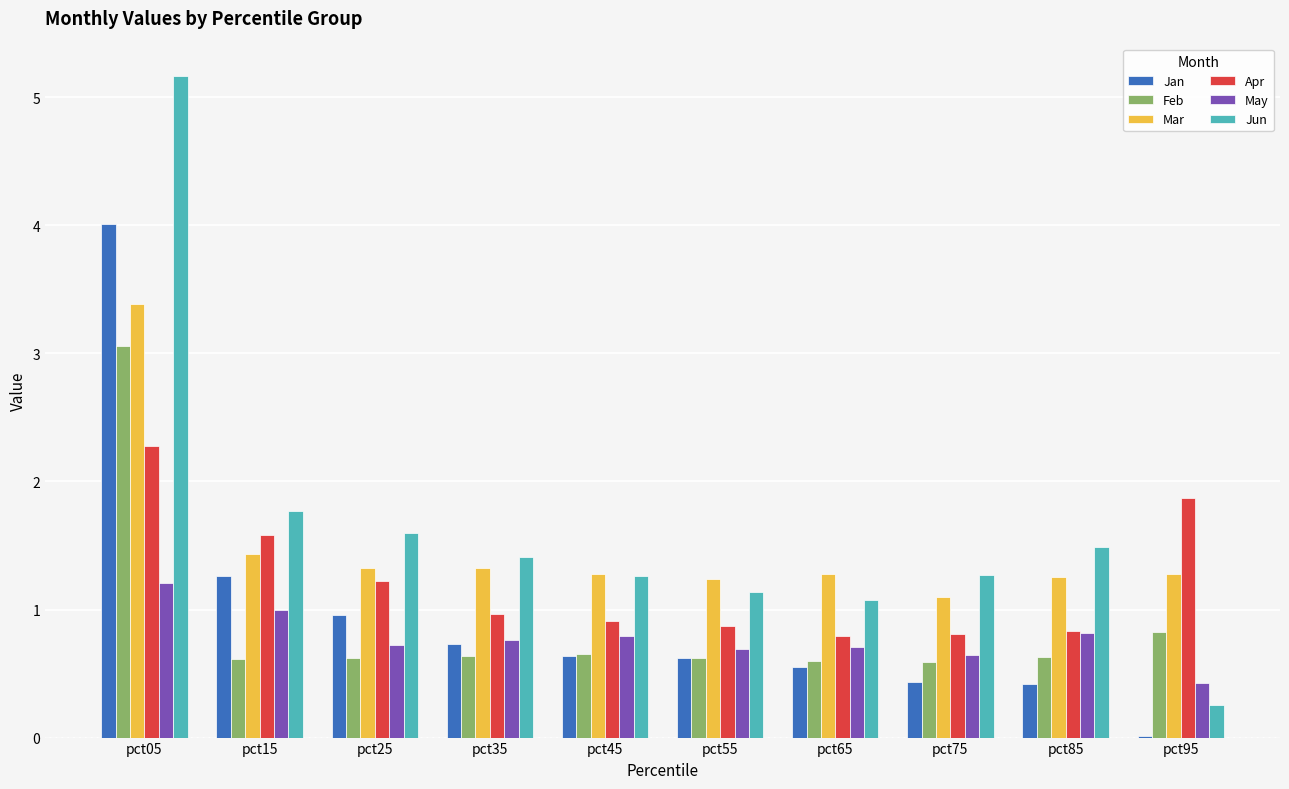

What is the highest value of the Apr series?

2.3